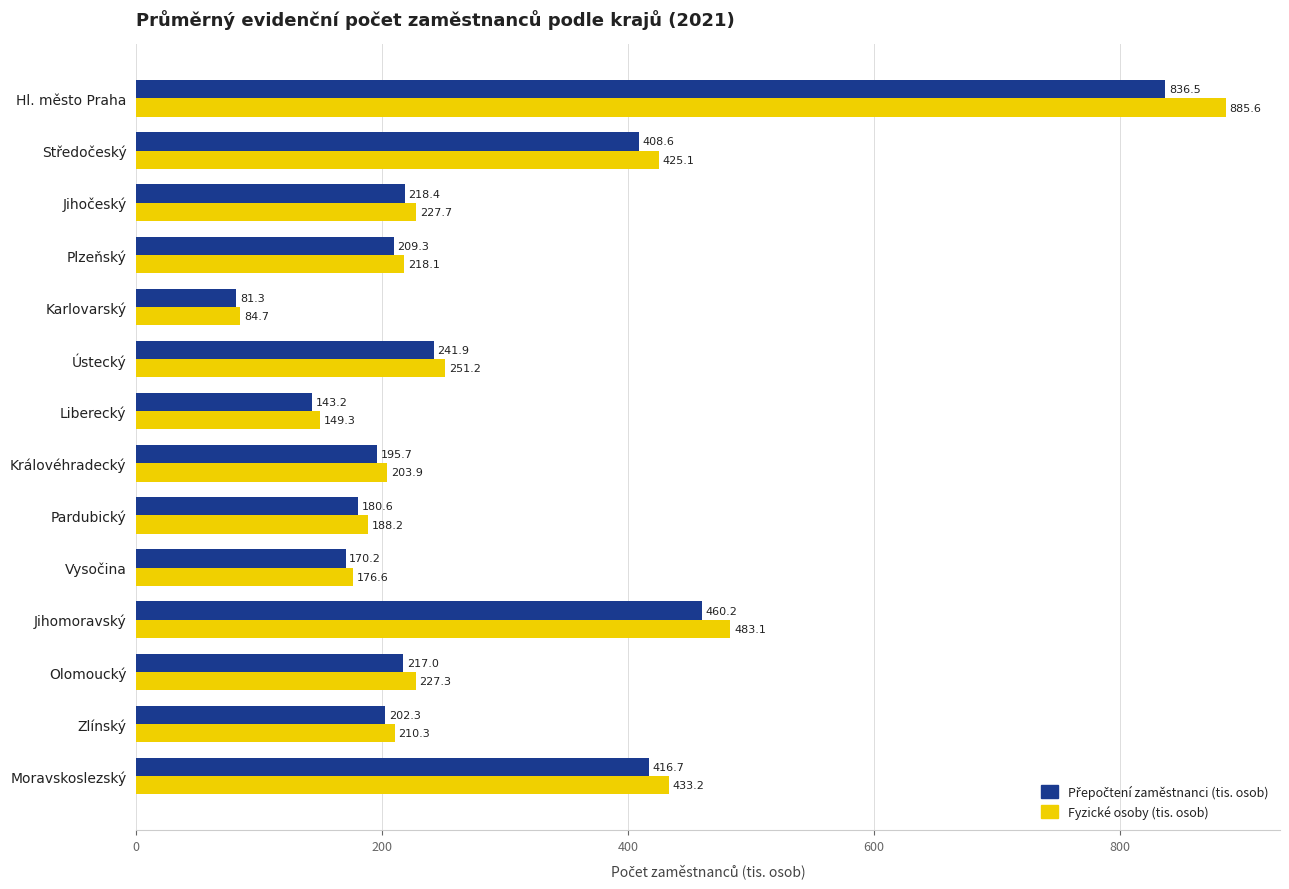

Which series has the largest total across all categories?

Fyzické osoby (tis. osob)